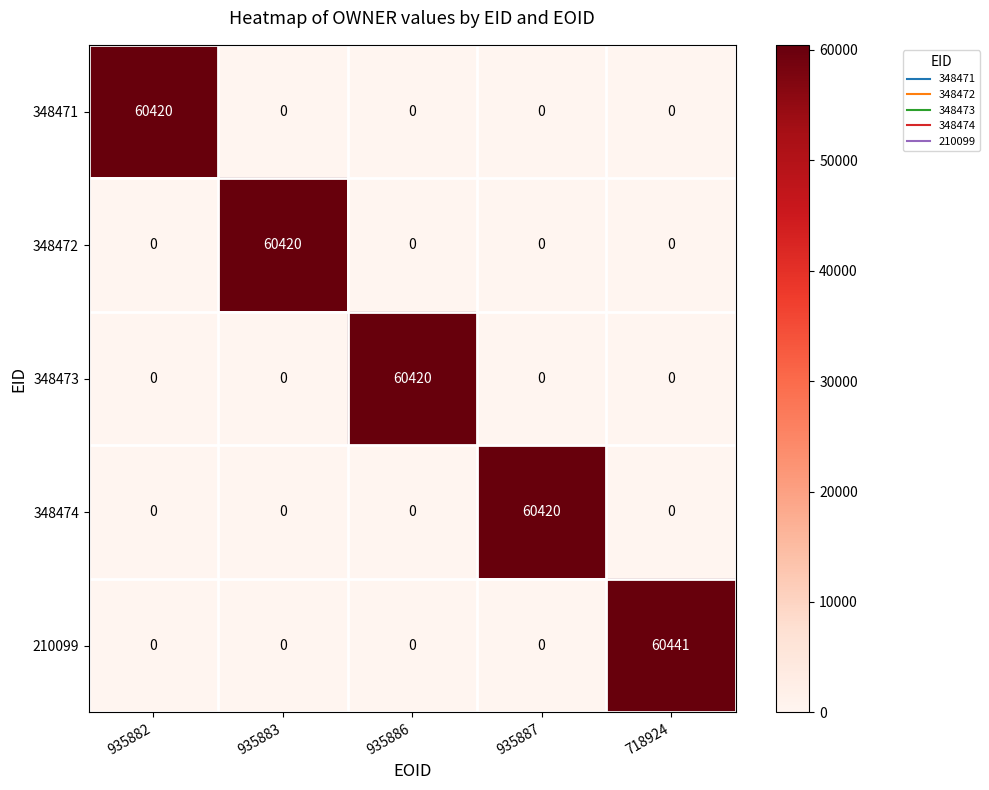

What is the sum of all 348473 values?

60420